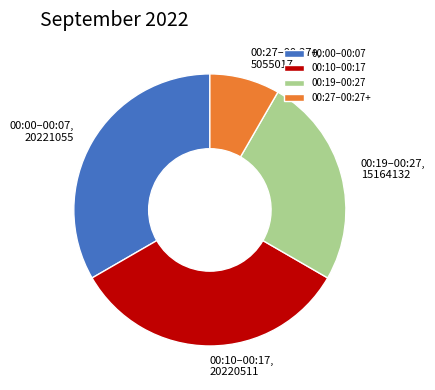

What is the smallest slice in the pie chart?

00:27–00:27+